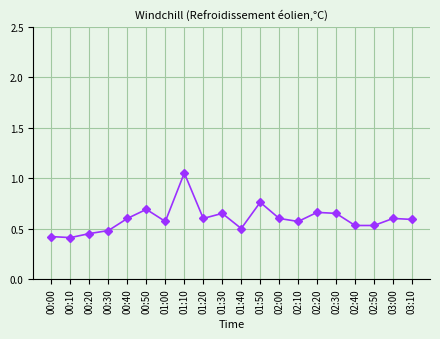

Which has a higher value, 00:10 or 00:40?

00:40